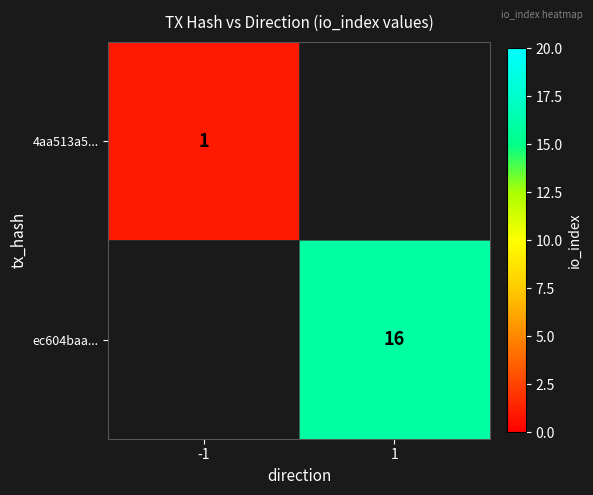

True or false: ec604baa... has a value of 28 at 1.

False